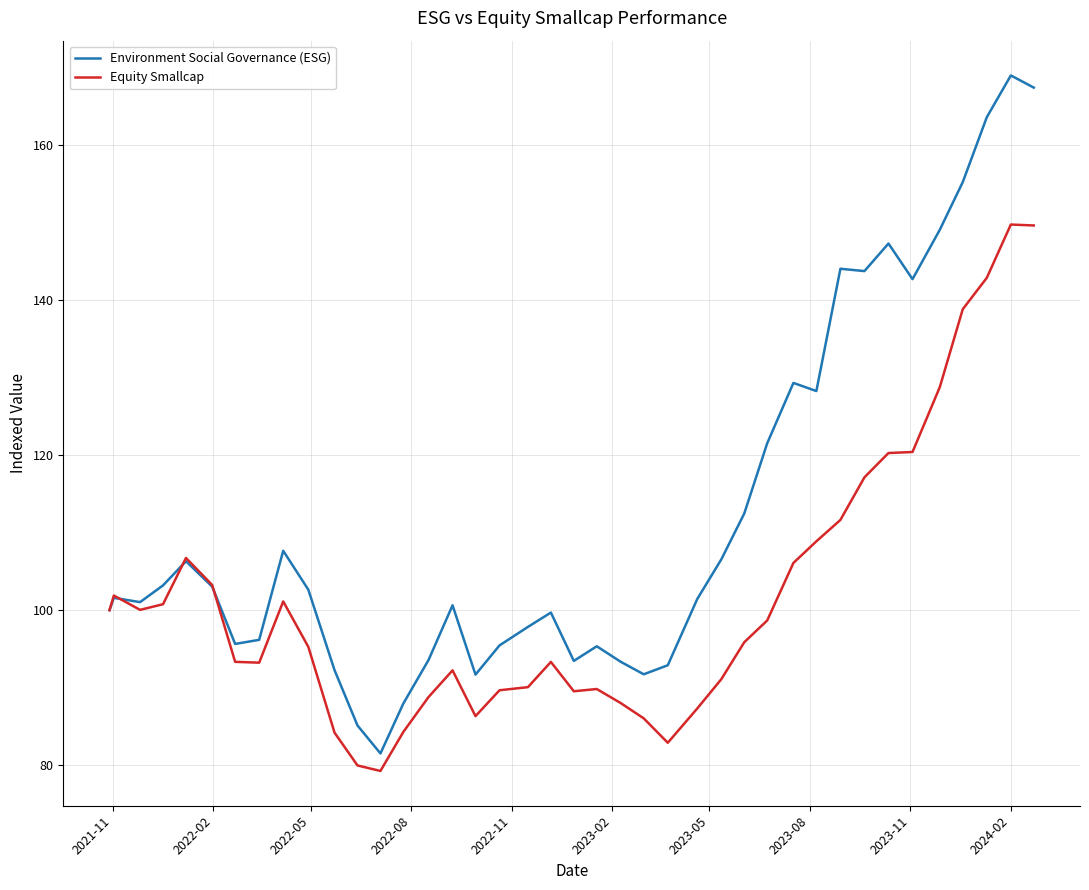

What is the difference between the maximum and minimum values in the Environment Social Governance (ESG) series?

87.5